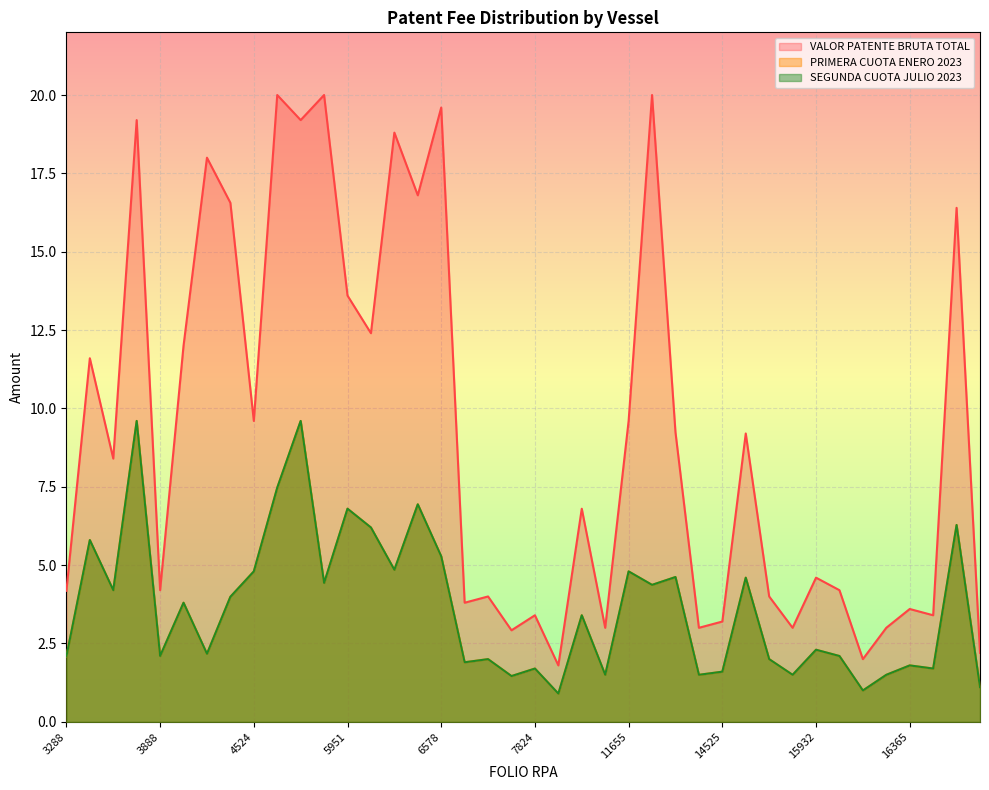

Reading left to right, transcribe all the data shown in this chart.

PRIMERA CUOTA ENERO 2023: 2.1	5.8	4.2	9.6	2.1	3.8	2.2	4.0	4.8	7.5	9.6	4.4	6.8	6.2	4.8	6.9	5.3	1.9	2.0	1.5	1.7	0.9	3.4	1.5	4.8	4.4	4.6	1.5	1.6	4.6	2.0	1.5	2.3	2.1	1.0	1.5	1.8	1.7	6.3	1.1
SEGUNDA CUOTA JULIO 2023: 2.1	5.8	4.2	9.6	2.1	3.8	2.2	4.0	4.8	7.5	9.6	4.4	6.8	6.2	4.8	6.9	5.3	1.9	2.0	1.5	1.7	0.9	3.4	1.5	4.8	4.4	4.6	1.5	1.6	4.6	2.0	1.5	2.3	2.1	1.0	1.5	1.8	1.7	6.3	1.1
VALOR PATENTE BRUTA TOTAL: 4.2	11.6	8.4	19.2	4.2	12.0	18.0	16.6	9.6	20.0	19.2	20.0	13.6	12.4	18.8	16.8	19.6	3.8	4.0	2.9	3.4	1.8	6.8	3.0	9.6	20.0	9.2	3.0	3.2	9.2	4.0	3.0	4.6	4.2	2.0	3.0	3.6	3.4	16.4	2.2